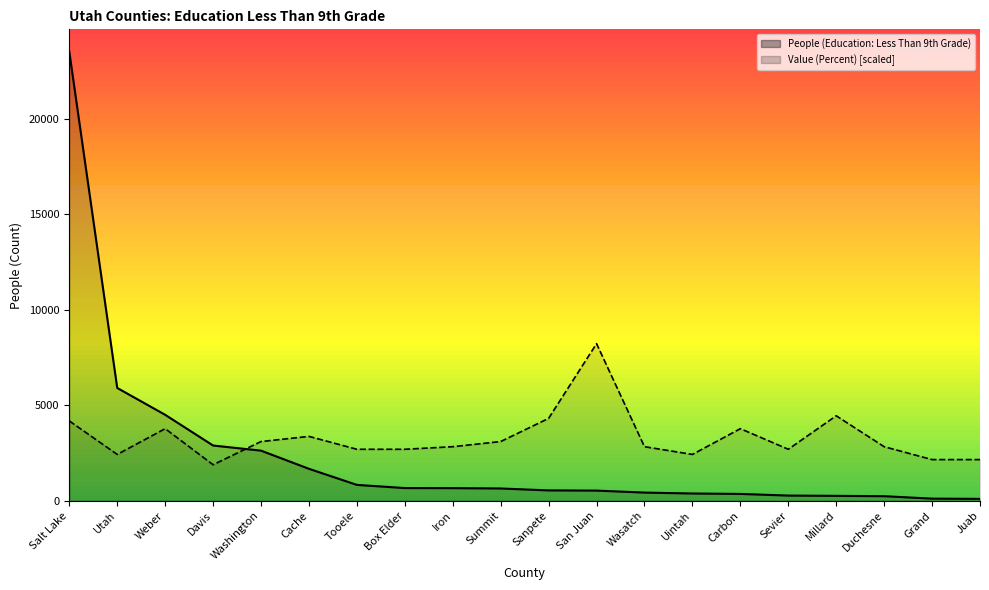

What is the spread (max minus min) of values at Carbon?

3417.8